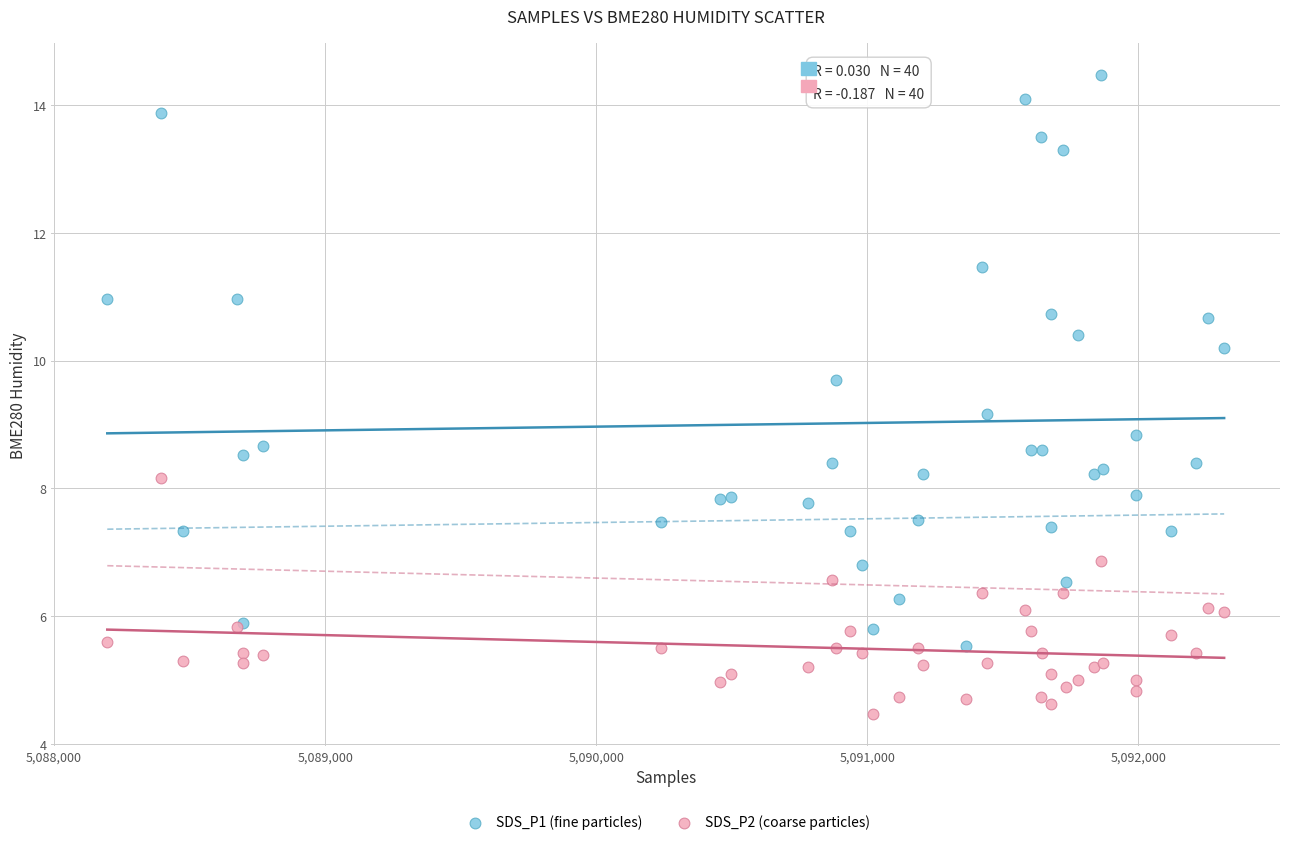

Which series reaches the maximum Y coordinate?

SDS_P1 (fine particles)